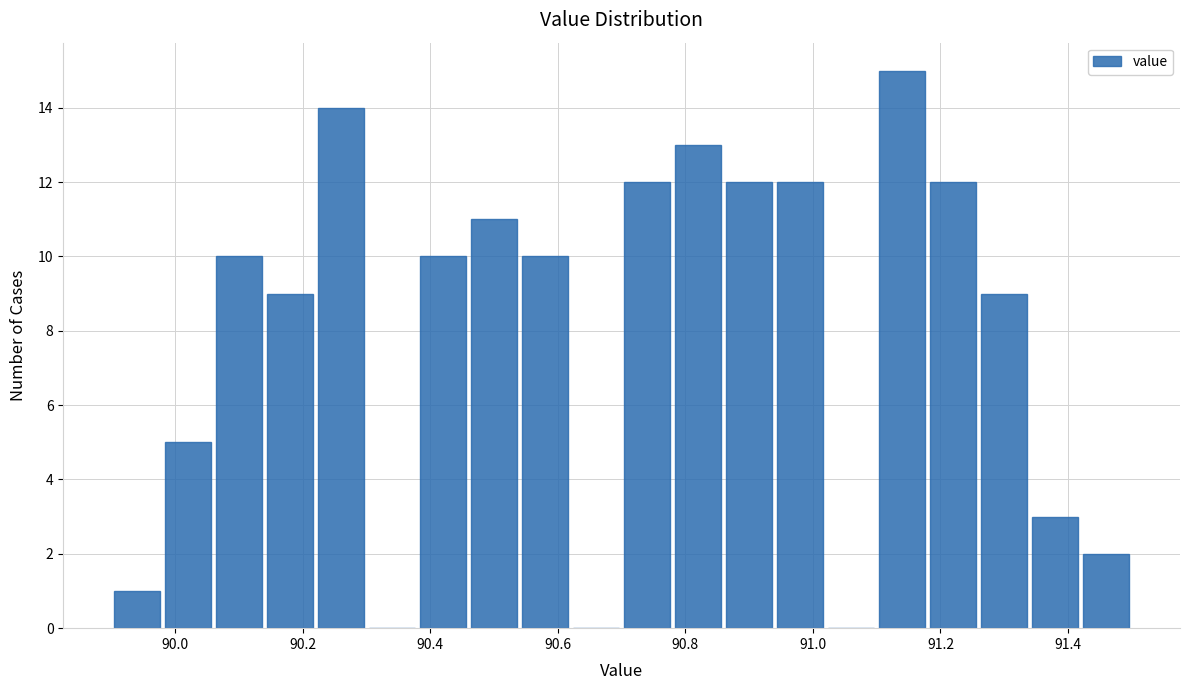

Over which range of the x-axis is the bar tallest?

91.10 to 91.18